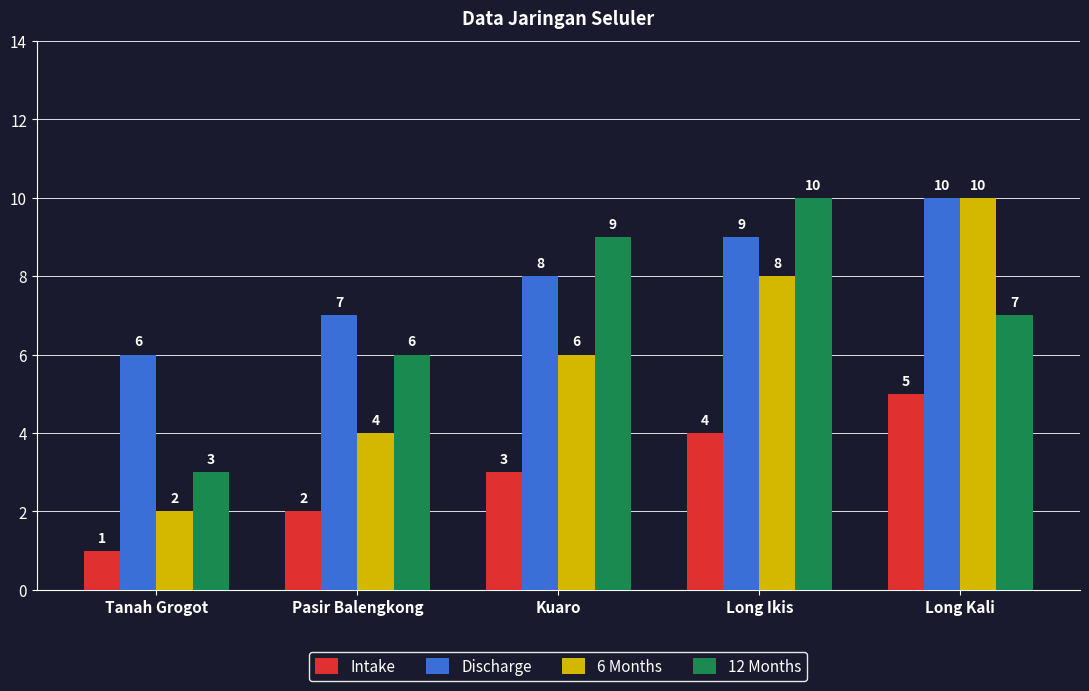

Rank the series by their average value, from highest to lowest.

Discharge, 12 Months, 6 Months, Intake